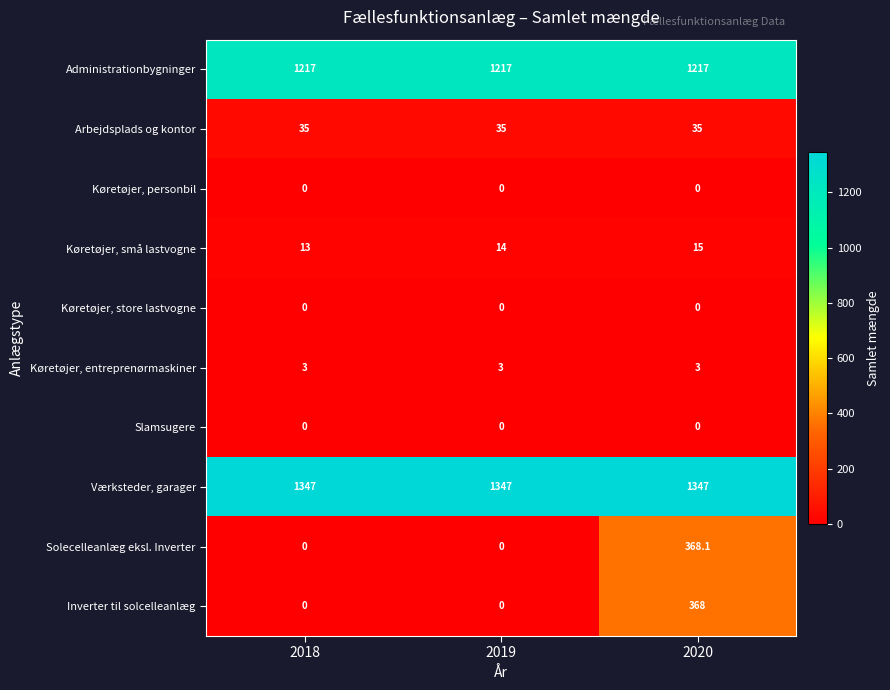

What is the spread (max minus min) of values at 2019?

1347.0